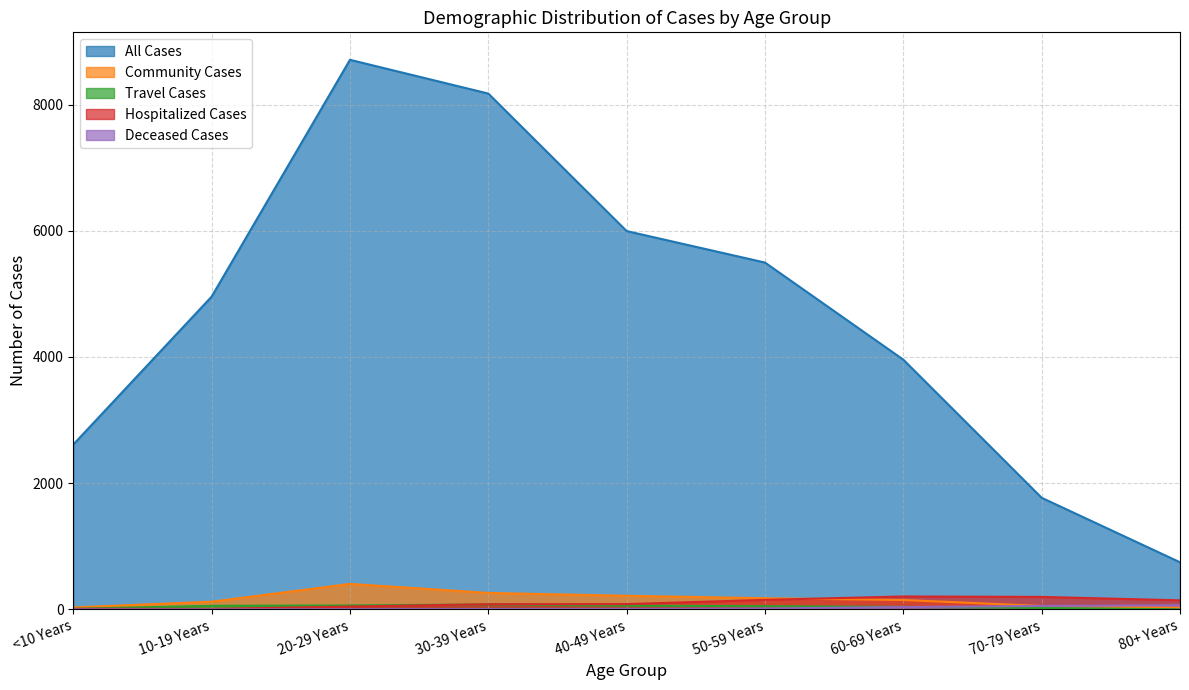

Which series has the largest range (max minus min)?

All Cases